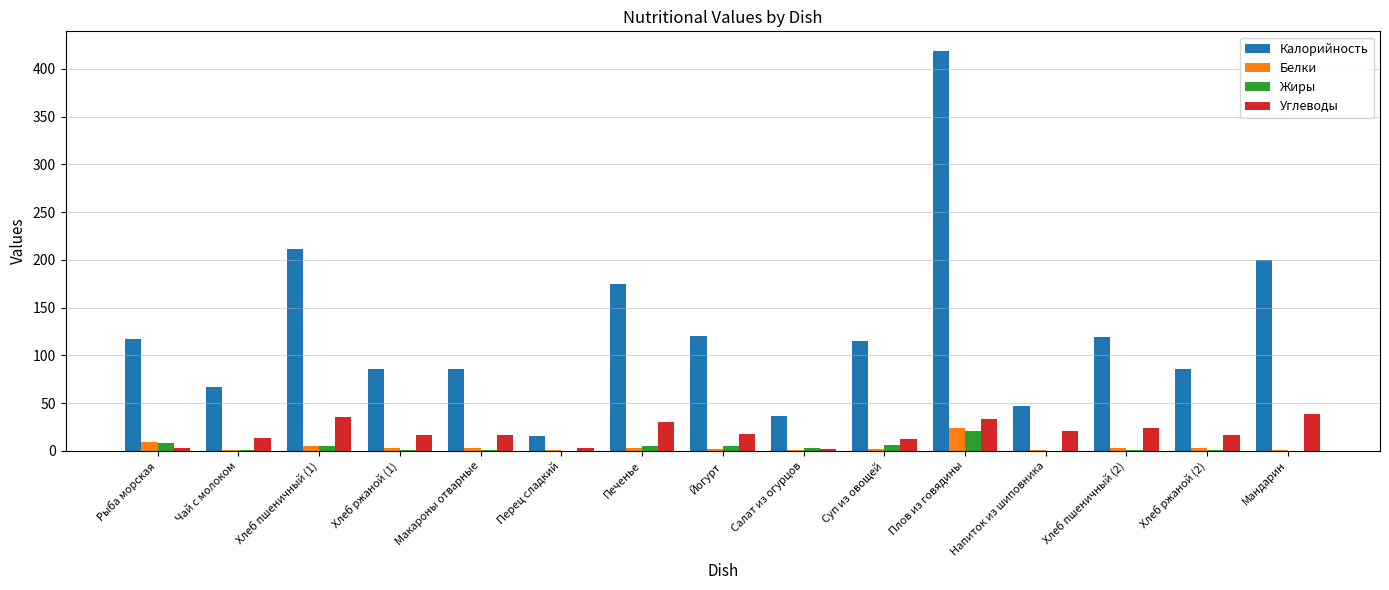

Which label corresponds to the largest value in the chart?

Плов из говядины